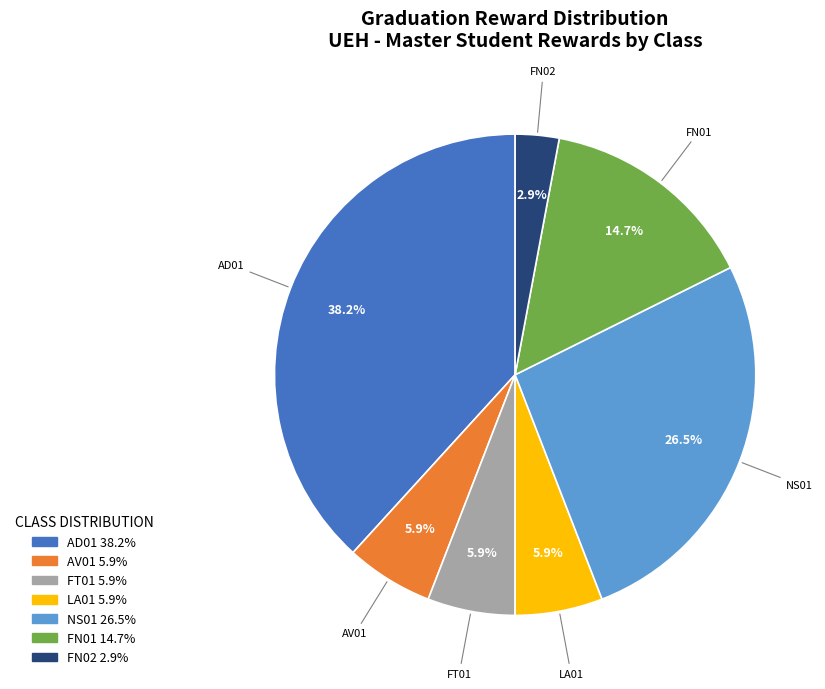

To the nearest percent, what portion does AV01 represent?

6%